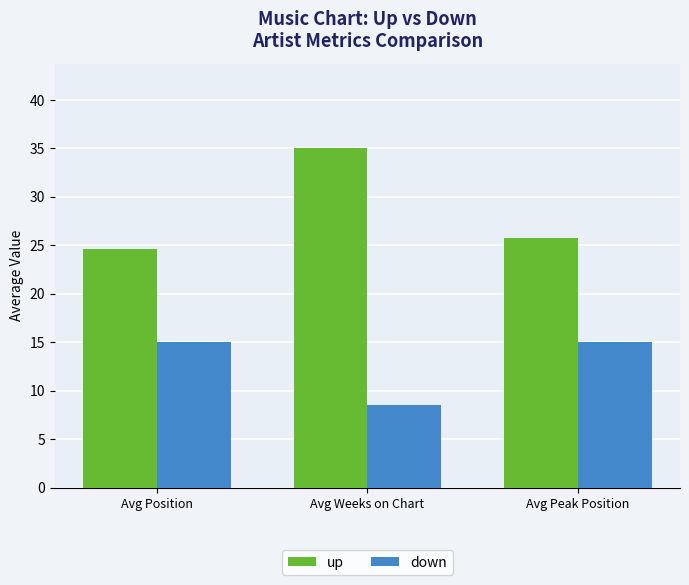

Which series has the largest range (max minus min)?

up